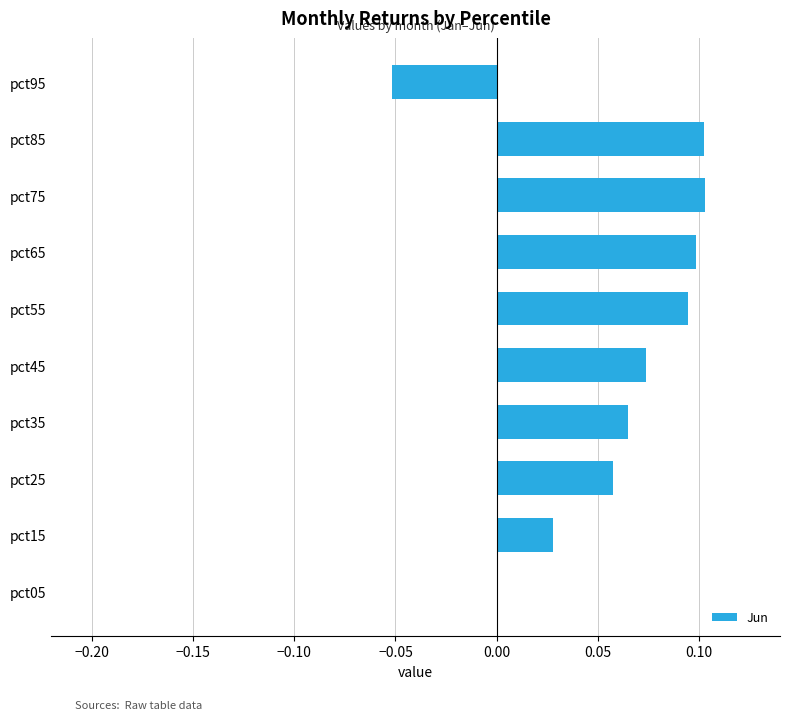

Between pct65 and pct25, which is larger?

pct65